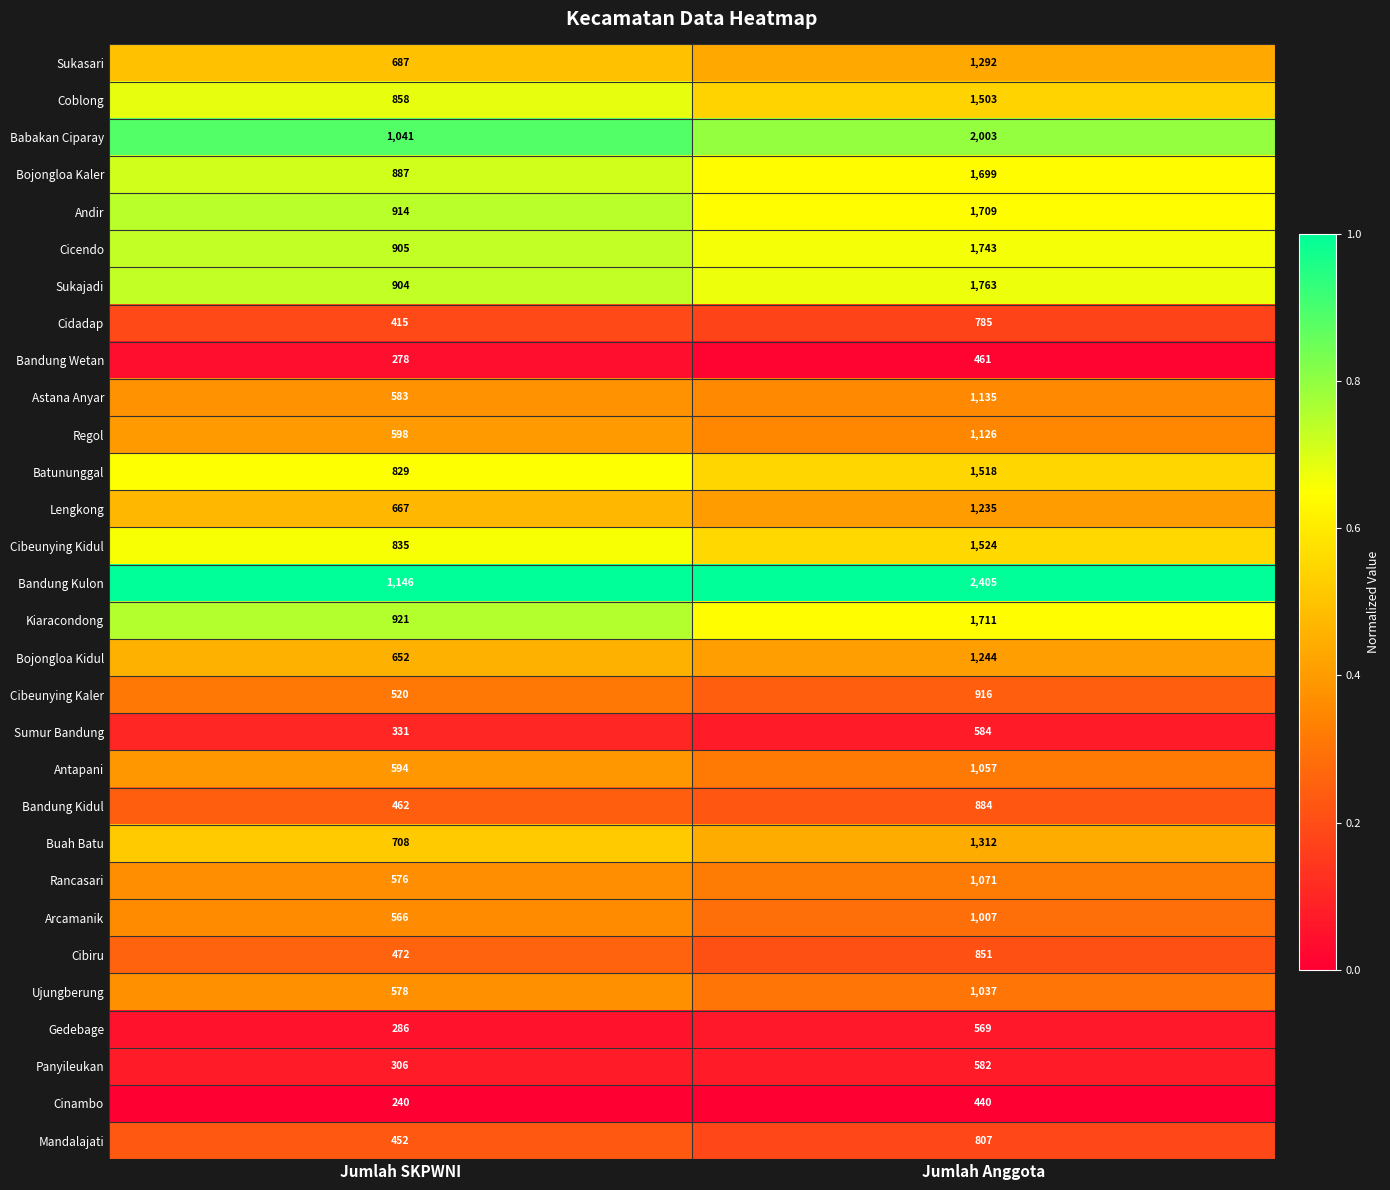

The Bandung Wetan series shows 824 at Jumlah Anggota. True or false?

False